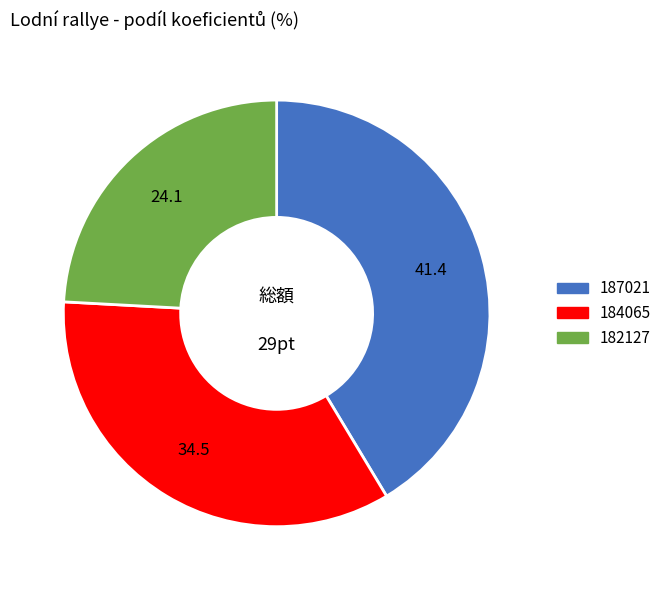

Count the number of slices in the pie.

3